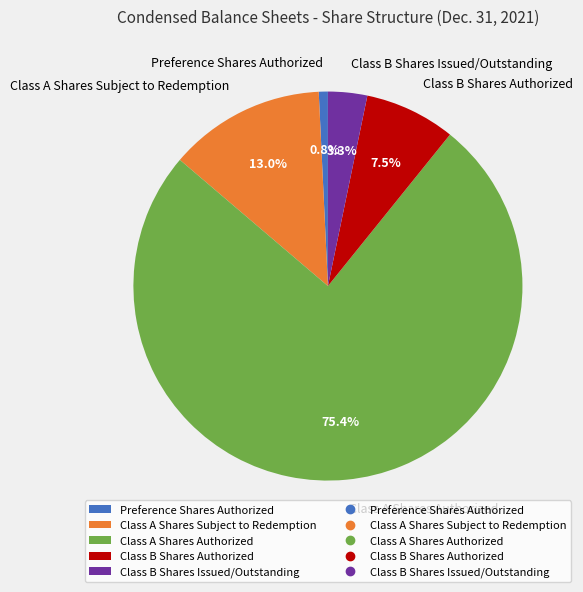

Which has a higher value, Class B Shares Authorized or Class A Shares Authorized?

Class A Shares Authorized